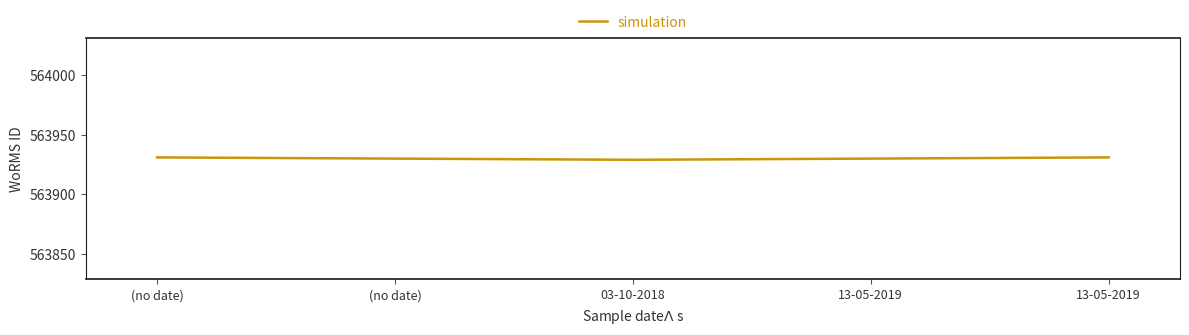

Where is the first local minimum?

03-10-2018